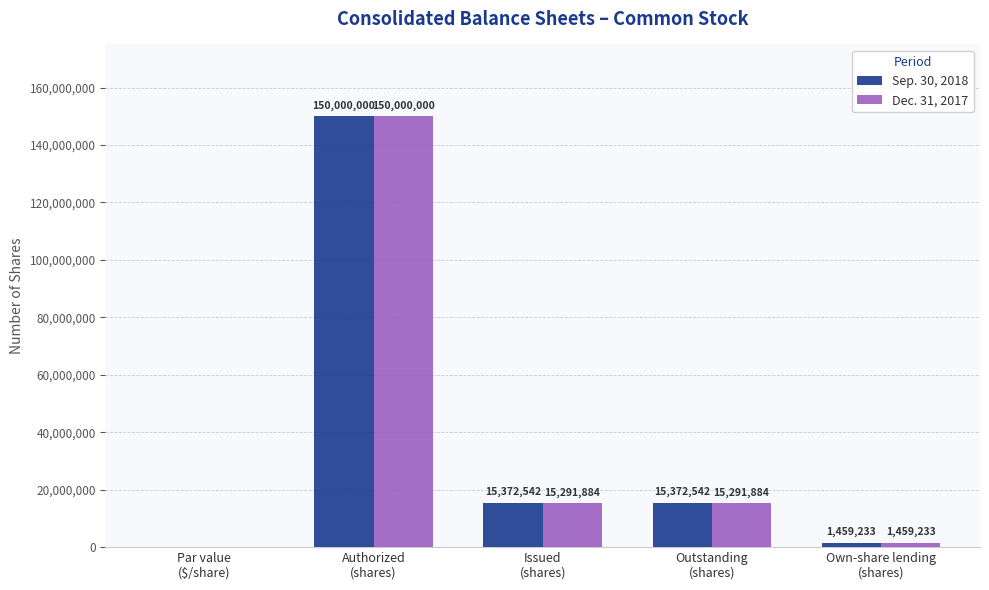

What is the sum of all Sep. 30, 2018 values?

182204317